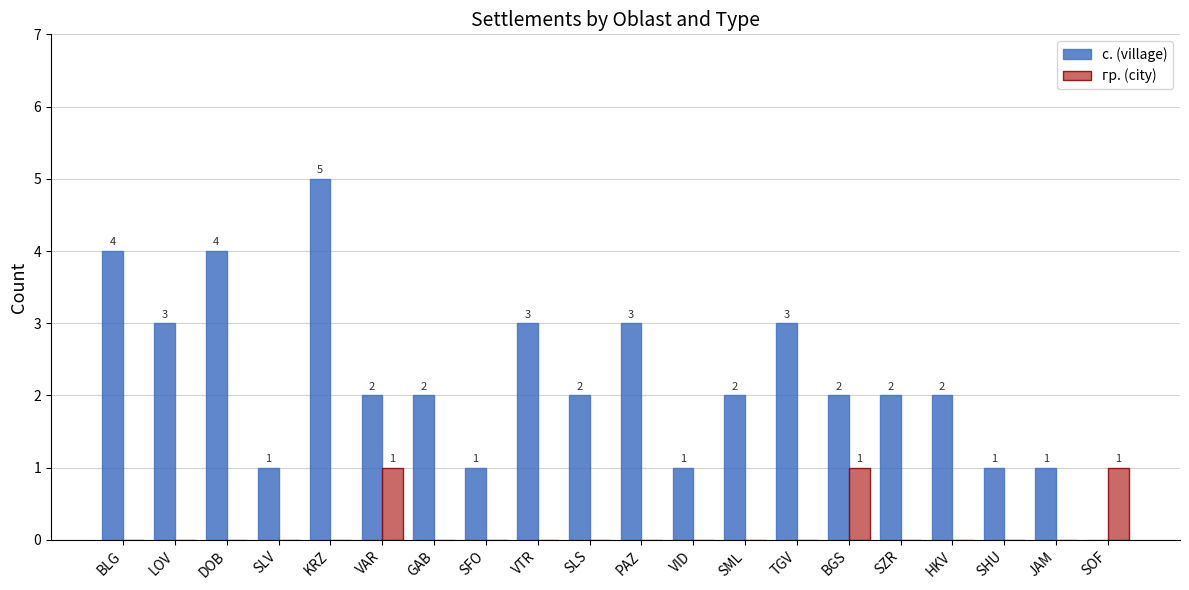

How many groups of bars are there?

20